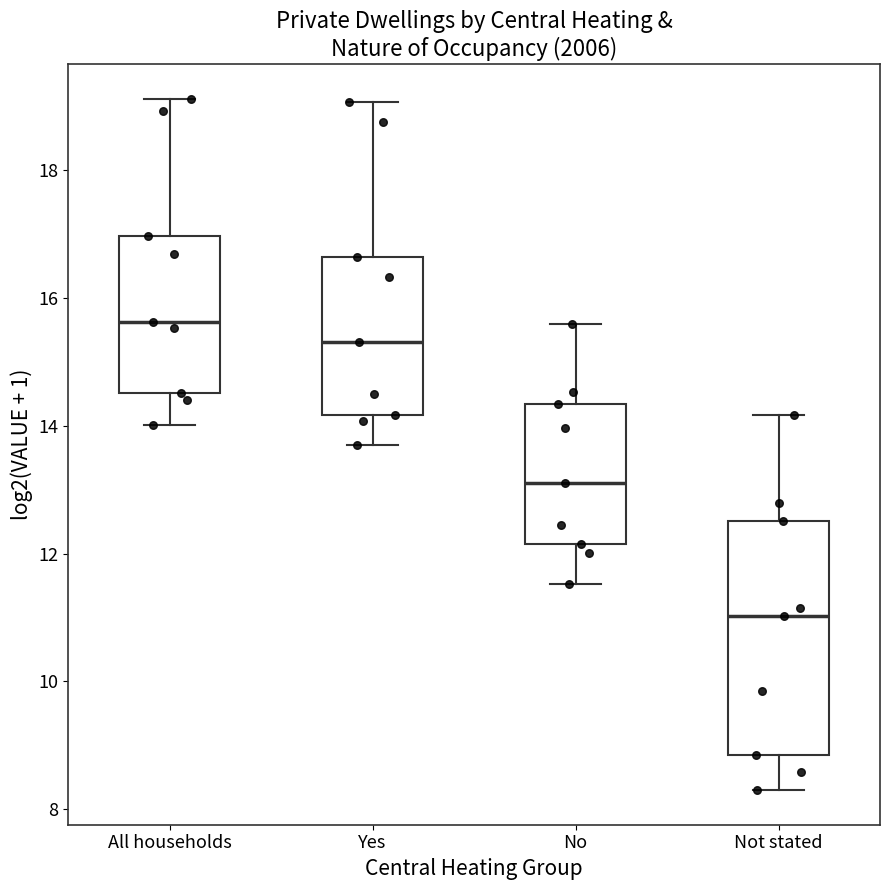

Where does the lower whisker of the box for No end on the y-axis? The values are not printed on the chart, so give them approximately, as read against the axis.

11.6